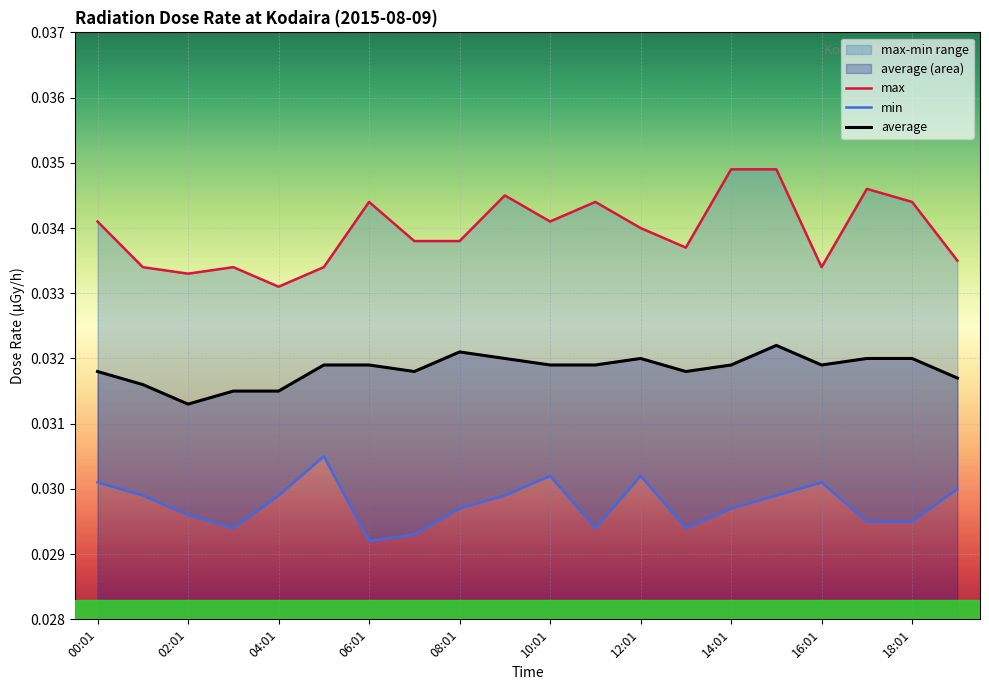

At which label does average reach its minimum?

02:01